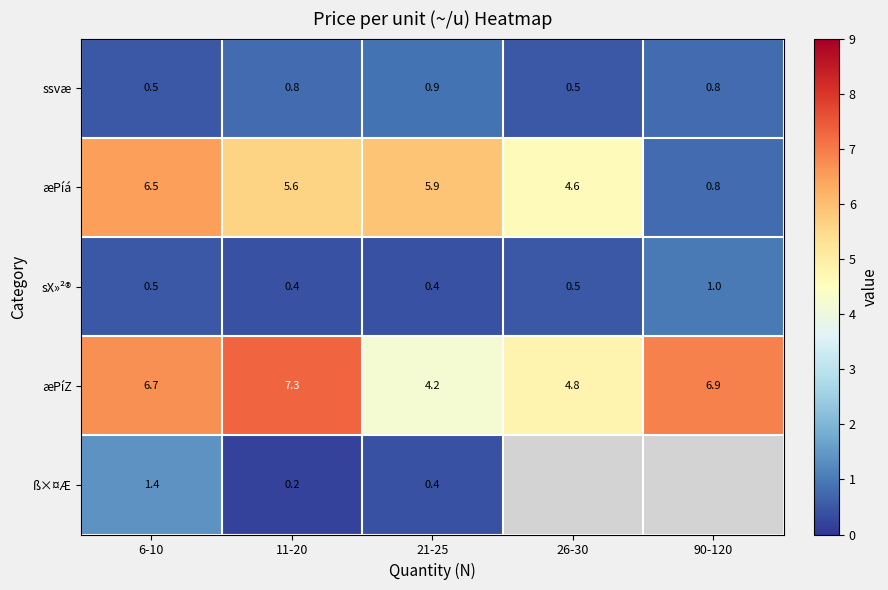

The value of sX»²® at 26-30 is 0.5. True or false?

True